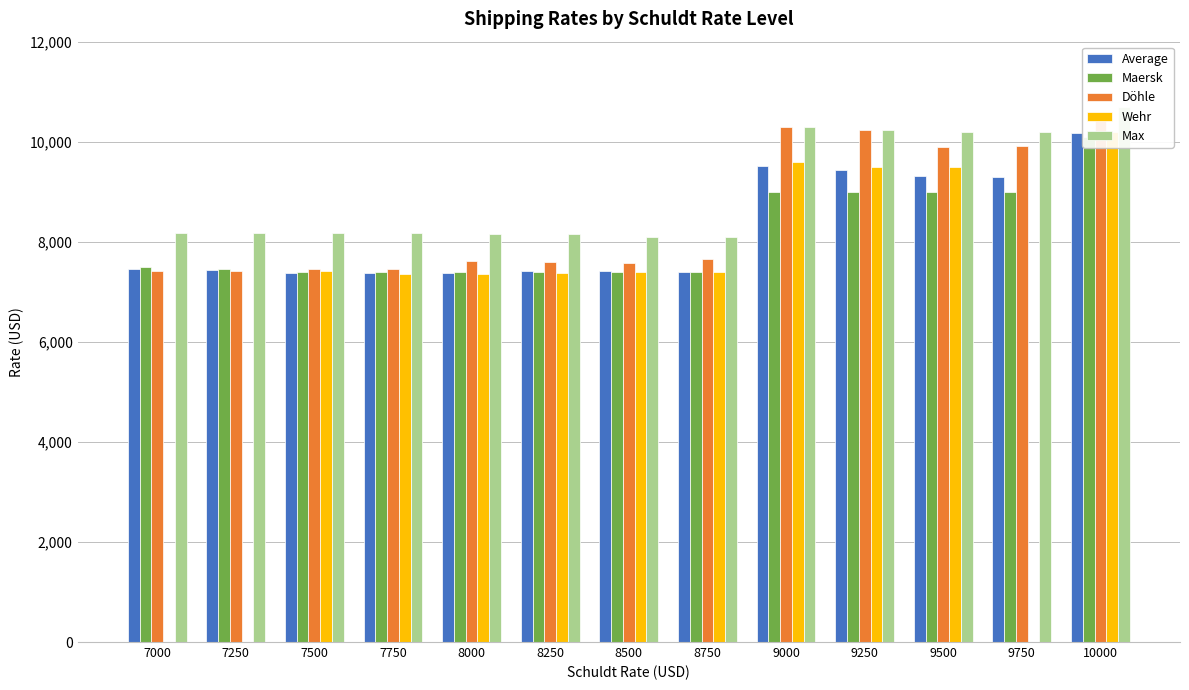

List the labels in order of Döhle value, largest first.

10000, 9000, 9250, 9750, 9500, 8750, 8000, 8250, 8500, 7500, 7750, 7000, 7250